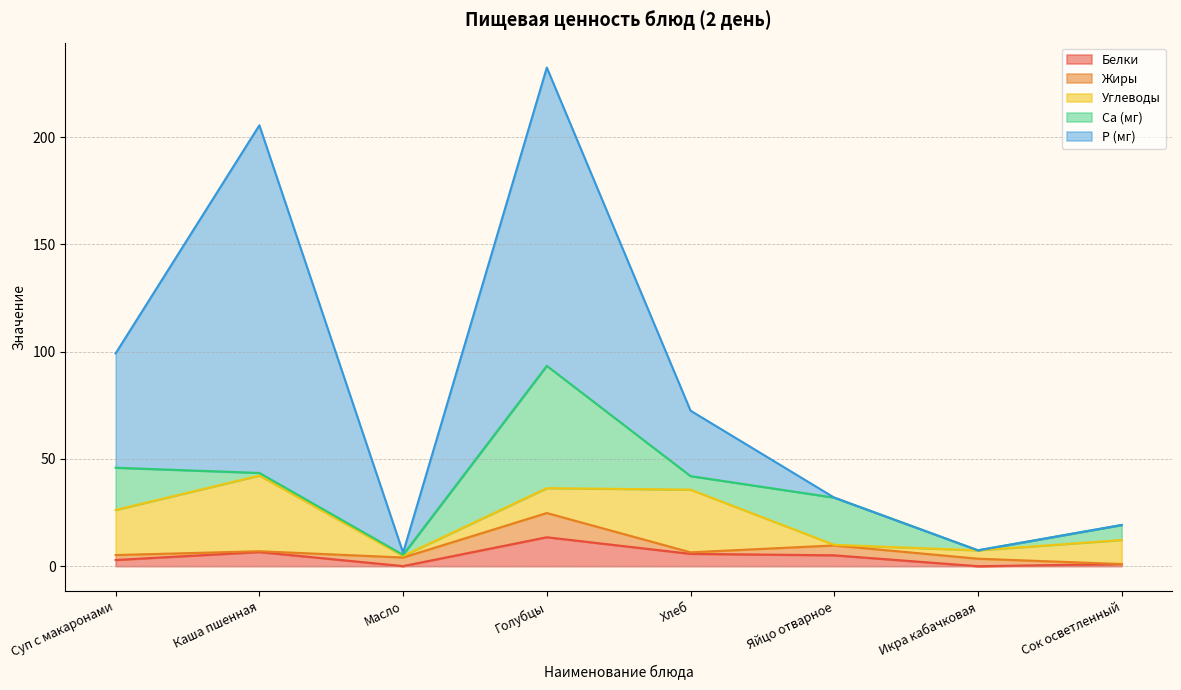

The Жиры series shows 2.3 at Суп с макаронами. True or false?

True